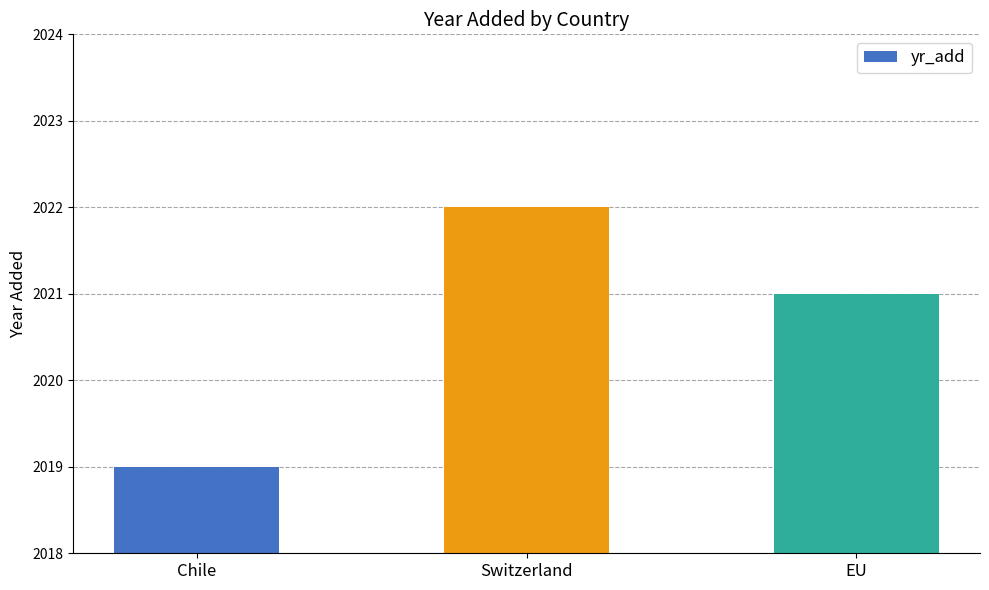

What is the label of the 3rd bar from the right?

Chile